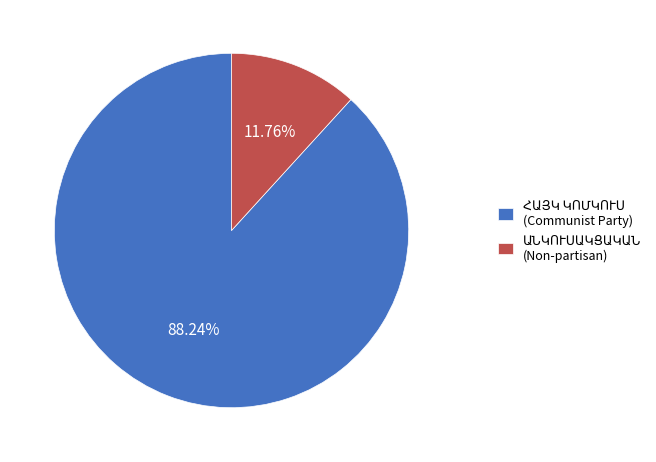

Does any single category account for the majority?

Yes